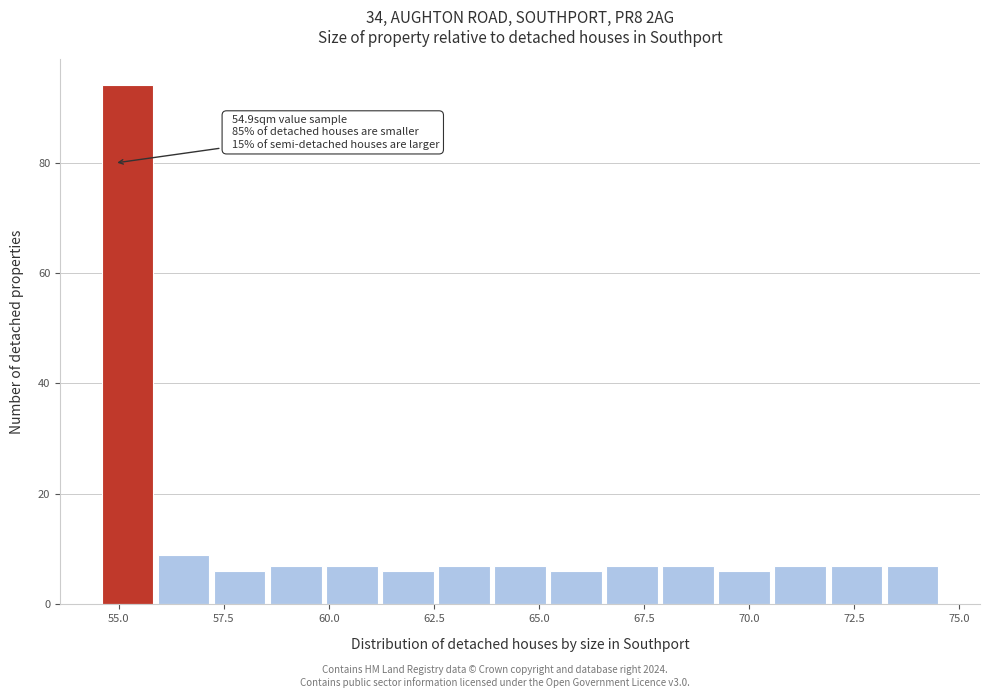

Read against the x-axis, roughly where is the centre of the tallest bar?

55.0